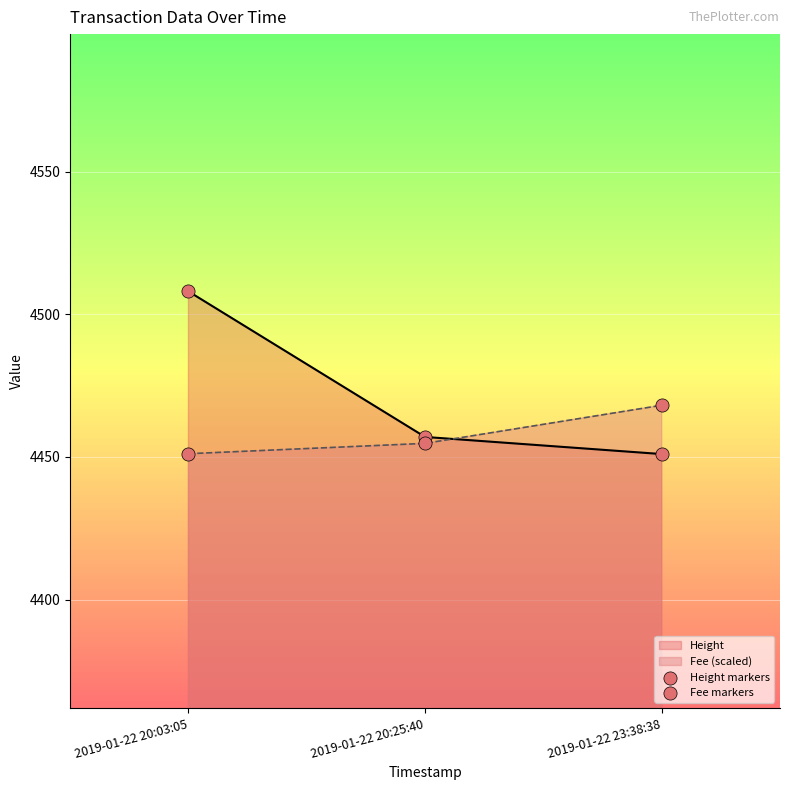

Which series has the largest Y range (max minus min)?

Height markers